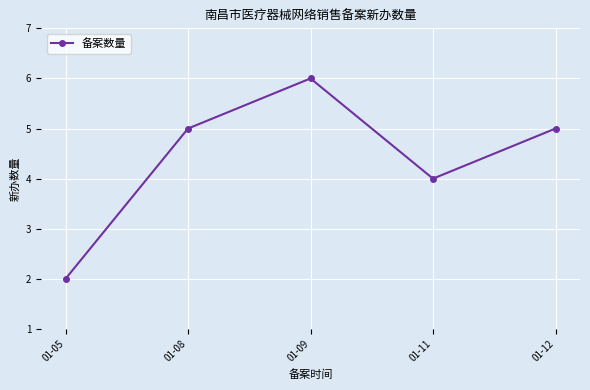

How many lines are shown in the chart?

1